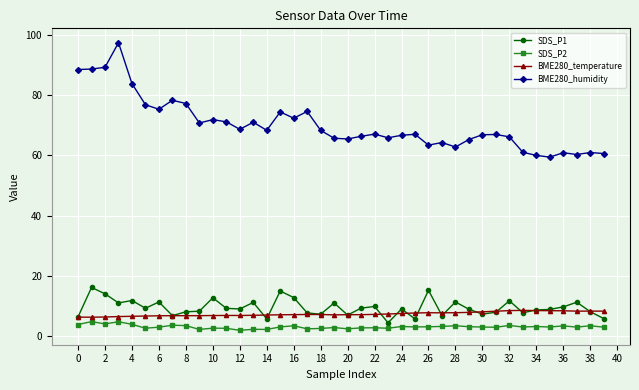

True or false: BME280_temperature has more than 1 interior local peaks.

True